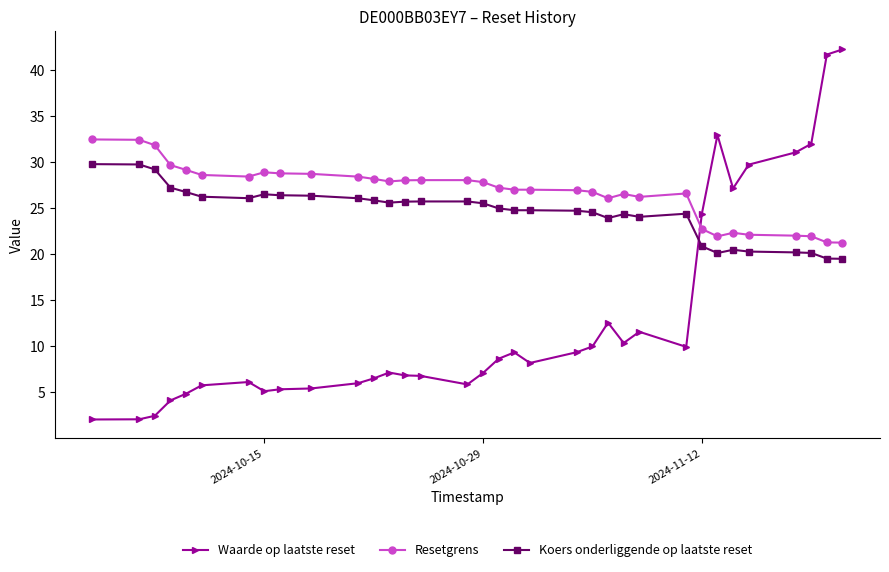

List the series in order of their peak value, highest first.

Waarde op laatste reset, Resetgrens, Koers onderliggende op laatste reset